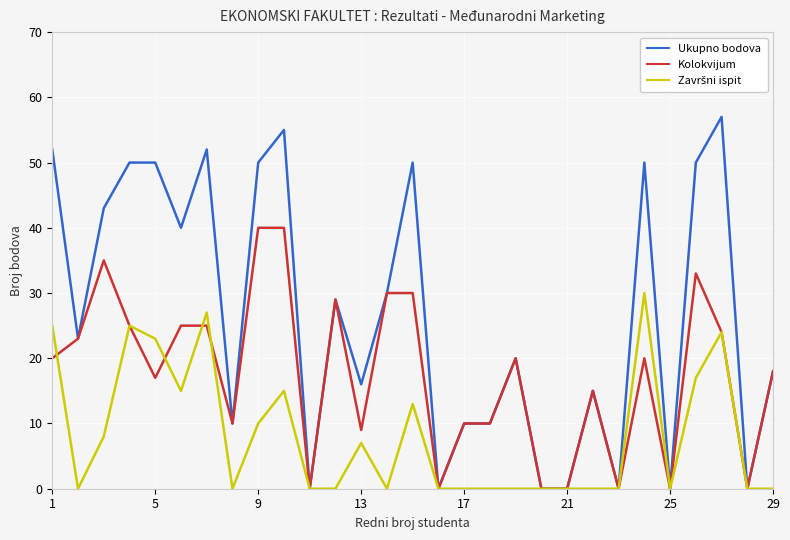

What is the highest value of the Ukupno bodova series?

57